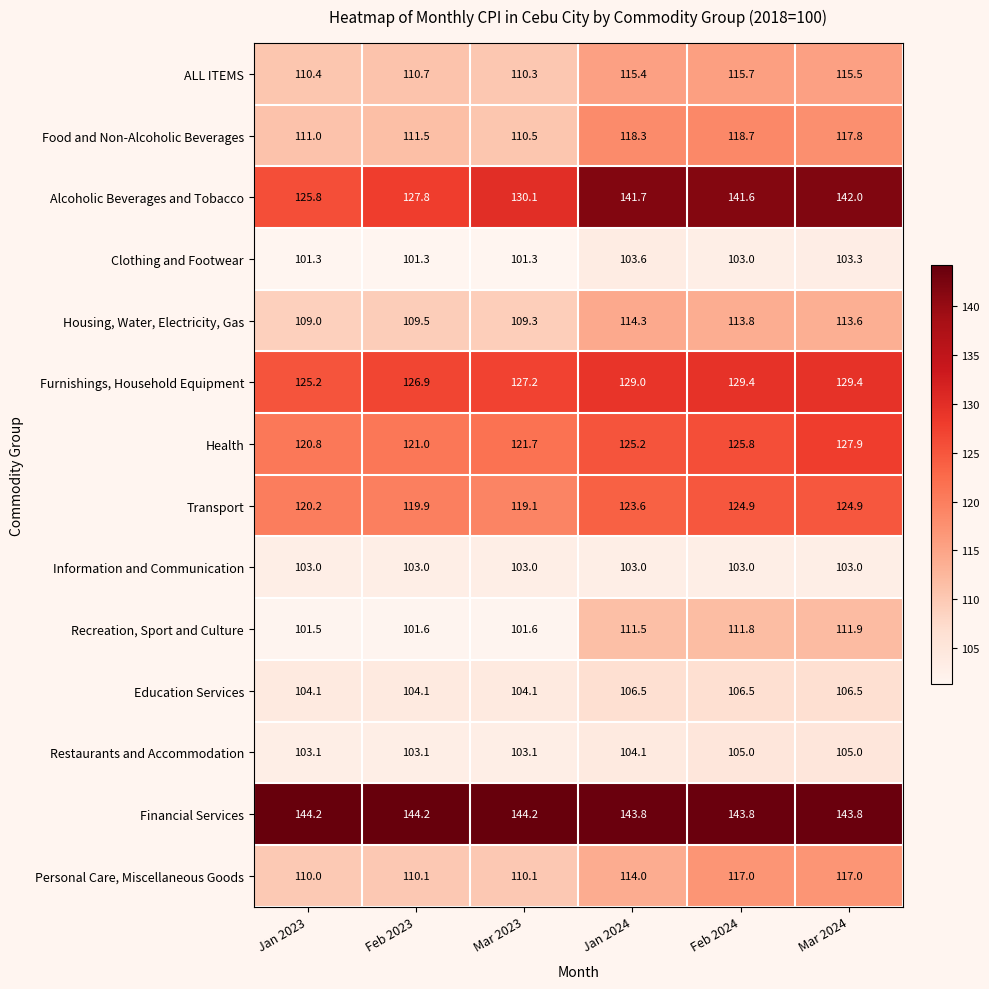

What value does the Transport series have at Jan 2023?

120.2